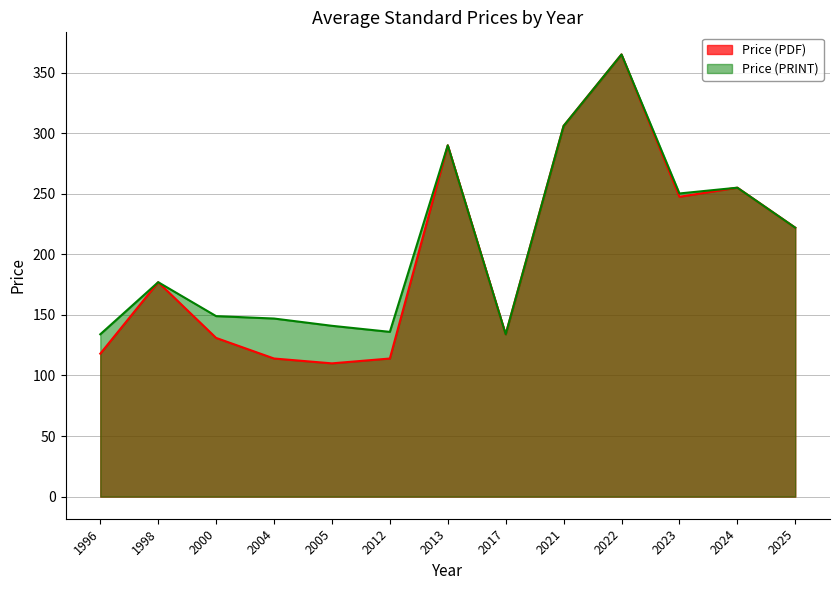

What is the value of the Price (PDF) point at the 1st from the left?

118.0